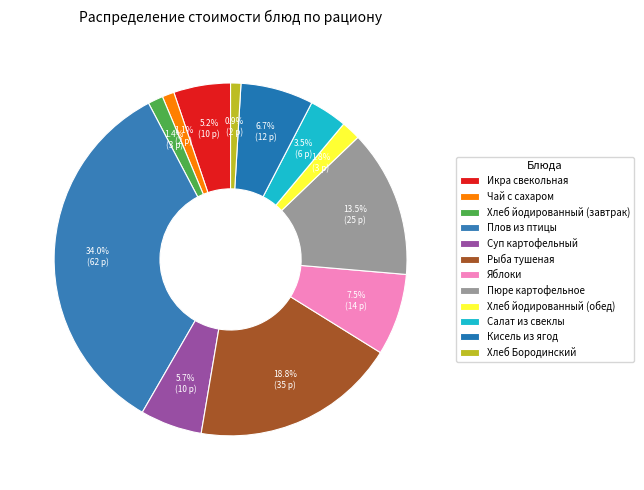

Count the number of slices in the pie.

12